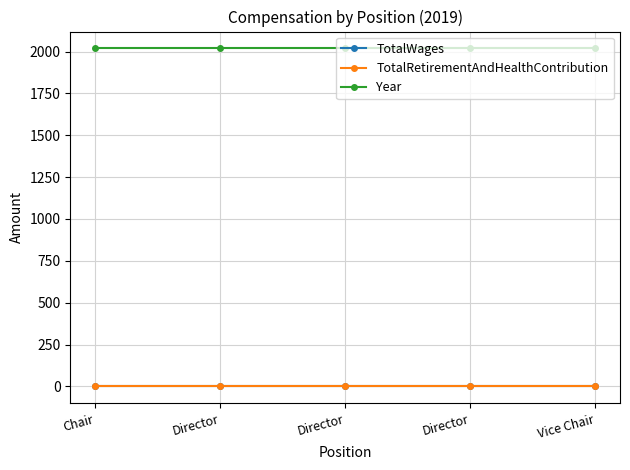

Reading left to right, list all the values displayed in this chart.

TotalWages: Chair=0	Director=0	Director=0	Director=0	Vice Chair=0
TotalRetirementAndHealthContribution: Chair=0	Director=0	Director=0	Director=0	Vice Chair=0
Year: Chair=2019	Director=2019	Director=2019	Director=2019	Vice Chair=2019